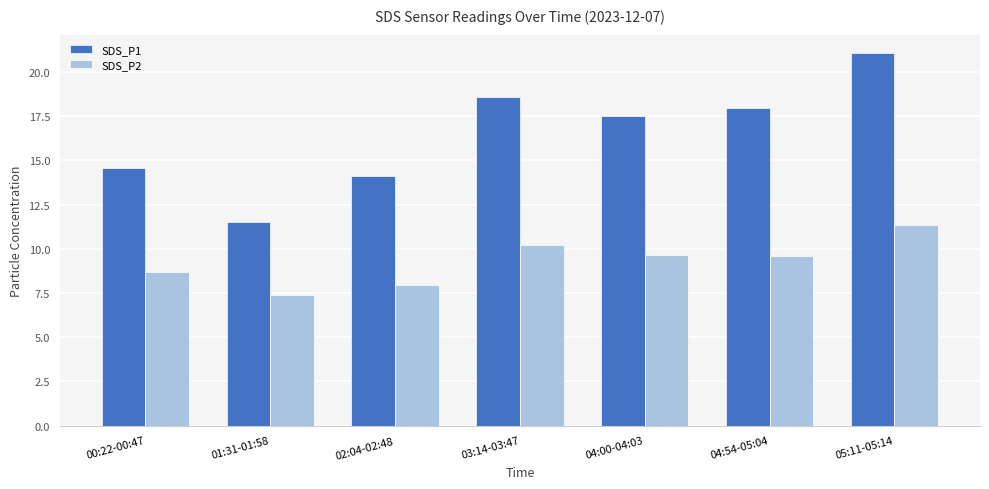

What is the difference between the maximum and second lowest values in the SDS_P2 series?

3.4